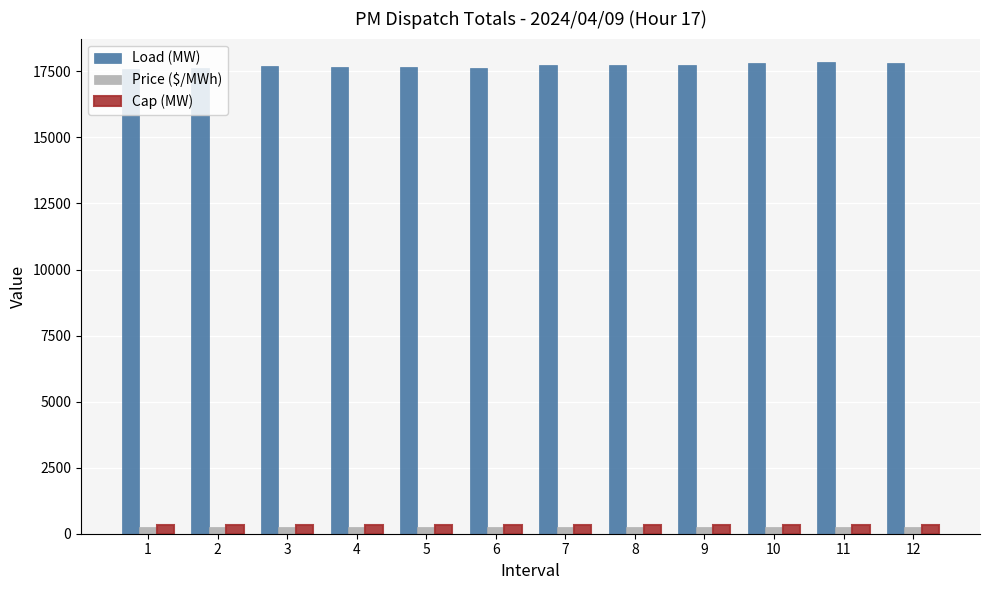

What is the sum of all Load (MW) values?

212544.5